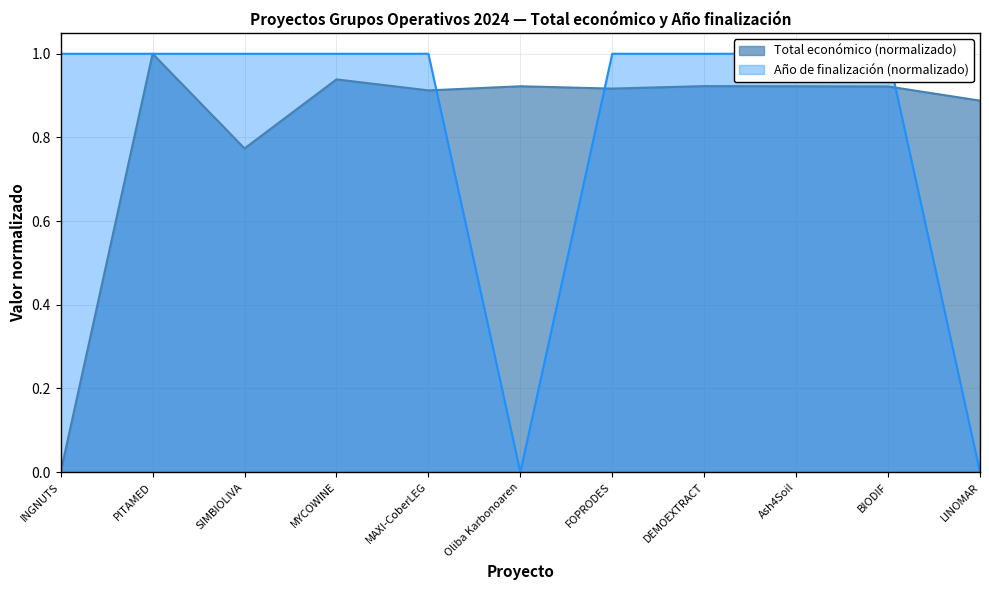

List the labels in order of value, smallest first.

INGNUTS, SIMBIOLIVA, LINOMAR, MAXI-CoberLEG, FOPRODES, BIODIF, Oliba Karbonoaren, Ash4Soil, DEMOEXTRACT, MYCOWINE, PITAMED